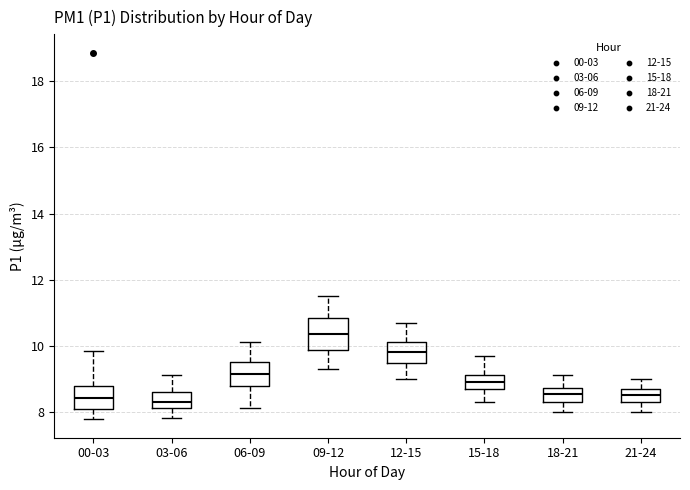

Reading left to right, transcribe this box plot: for each box, give where its median line is, the range the box spans, and where its two whiskers end, as read against the y-axis. The values are not printed on the chart, so give them approximately, as read against the axis.

00-03: median 8.4, box 8.0 to 8.8, whiskers 7.8 to 9.8
03-06: median 8.4, box 8.2 to 8.6, whiskers 7.8 to 9.2
06-09: median 9.2, box 8.8 to 9.6, whiskers 8.2 to 10.2
09-12: median 10.4, box 9.8 to 10.8, whiskers 9.4 to 11.6
12-15: median 9.8, box 9.4 to 10.2, whiskers 9.0 to 10.8
15-18: median 9.0, box 8.6 to 9.2, whiskers 8.4 to 9.8
18-21: median 8.6, box 8.4 to 8.8, whiskers 8.0 to 9.2
21-24: median 8.6, box 8.4 to 8.8, whiskers 8.0 to 9.0